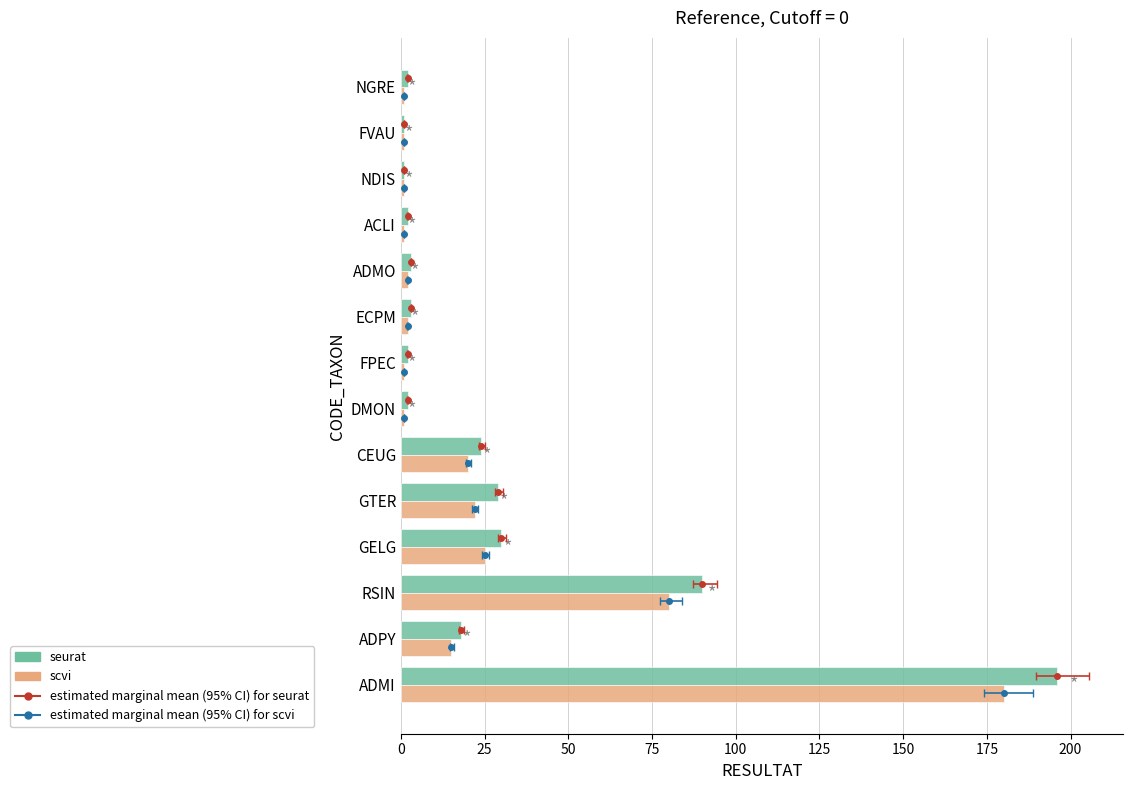

What is the difference between the seurat values at FPEC and ADMI?

194